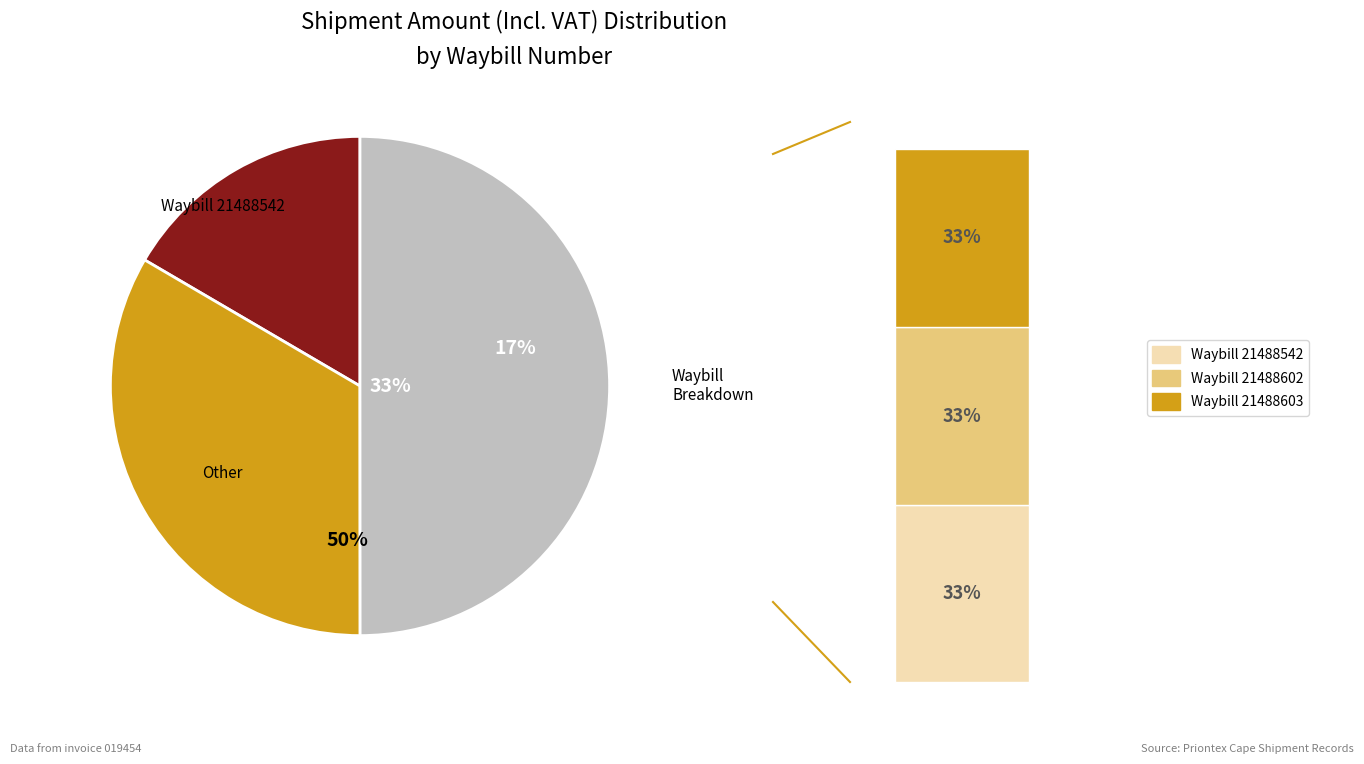

True or false: 21488542 accounts for 40% of the total.

False